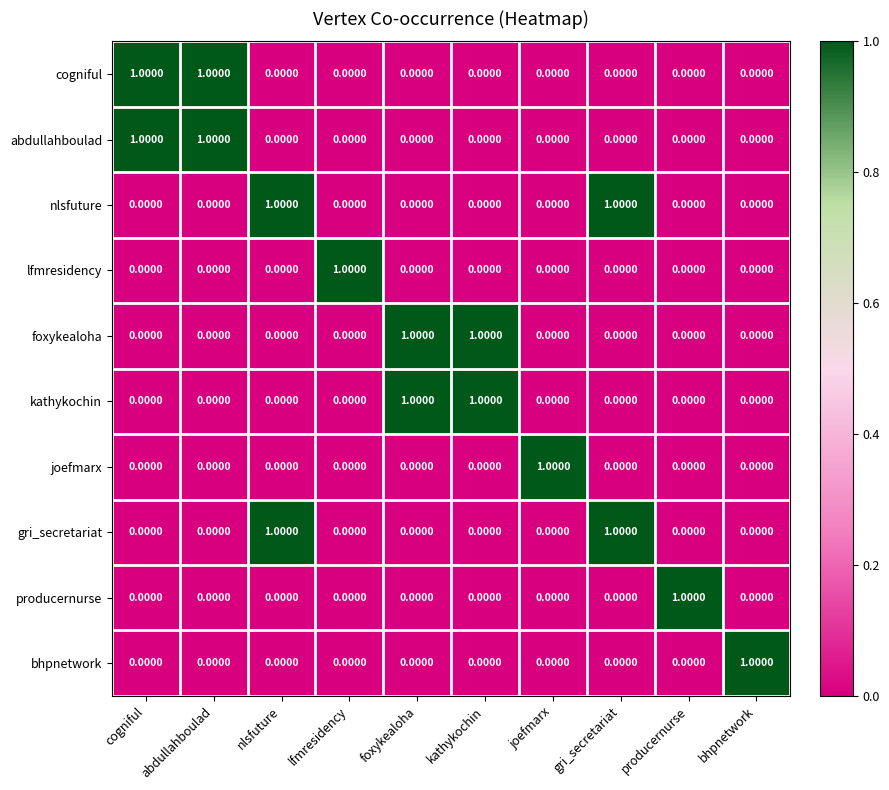

What is the total value across all series at joefmarx?

1